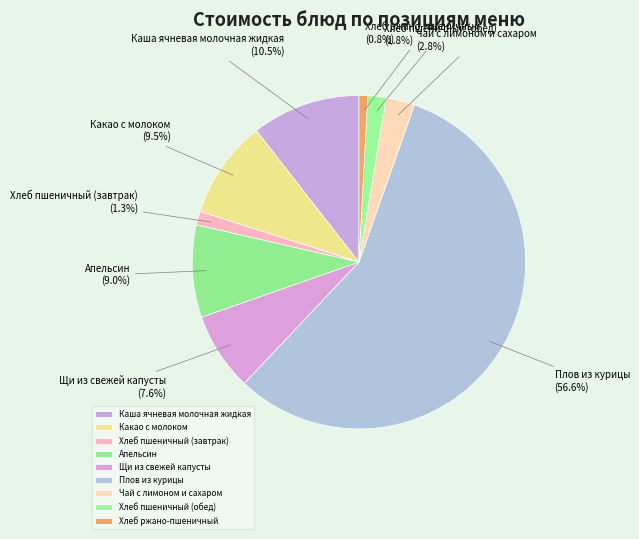

Is it true that Каша ячневая молочная жидкая is 1% of the pie?

False